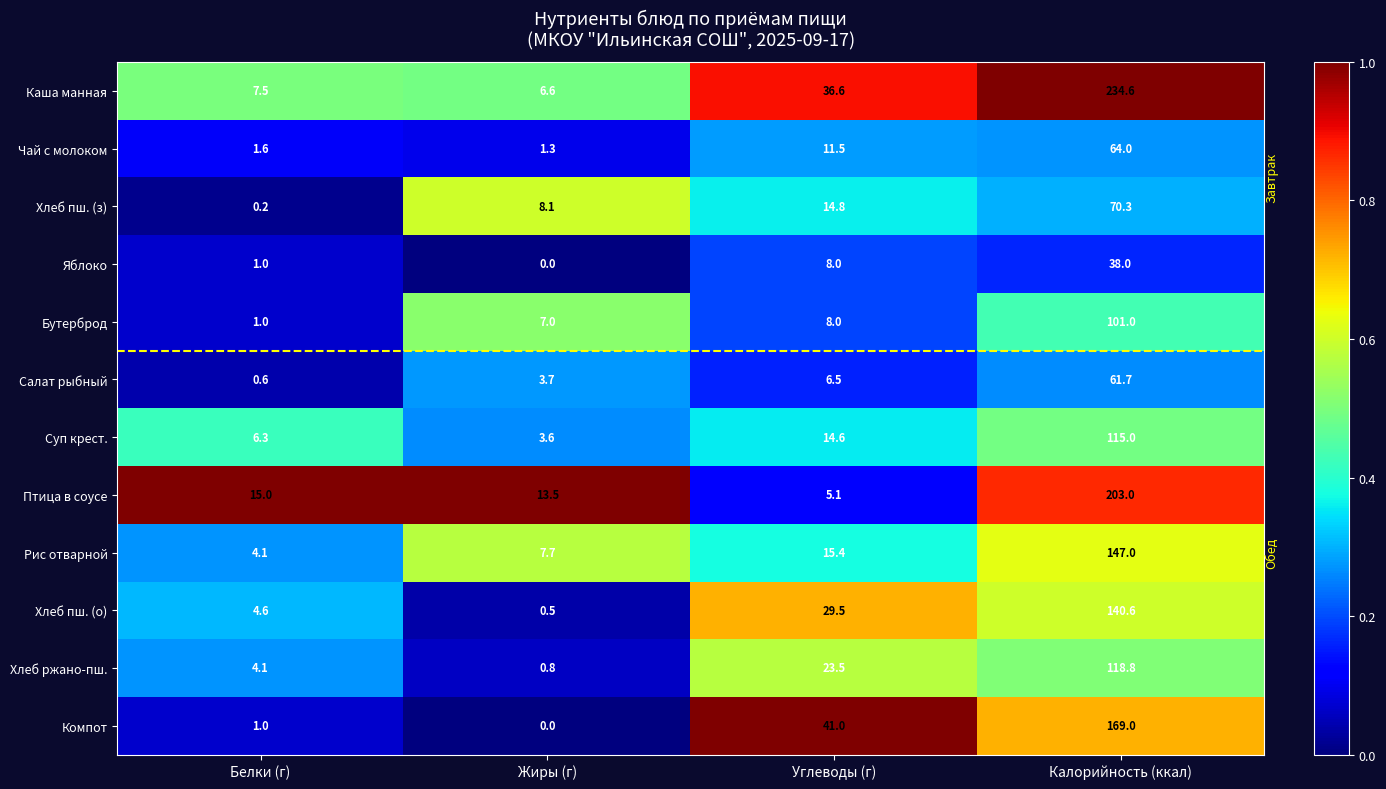

What is the difference between the second highest and second lowest values in the Компот series?

40.0